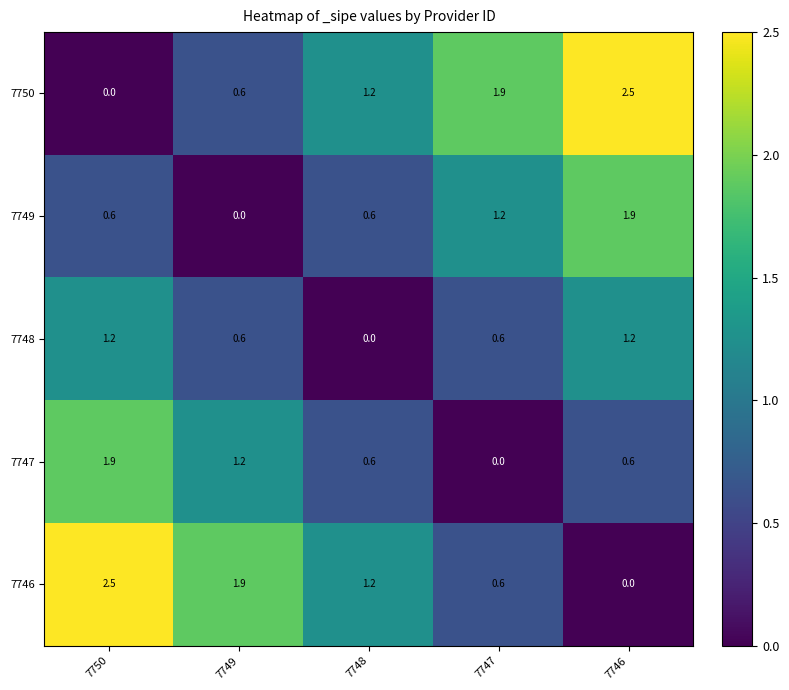

What is the total value across all series at 7746?

6.2